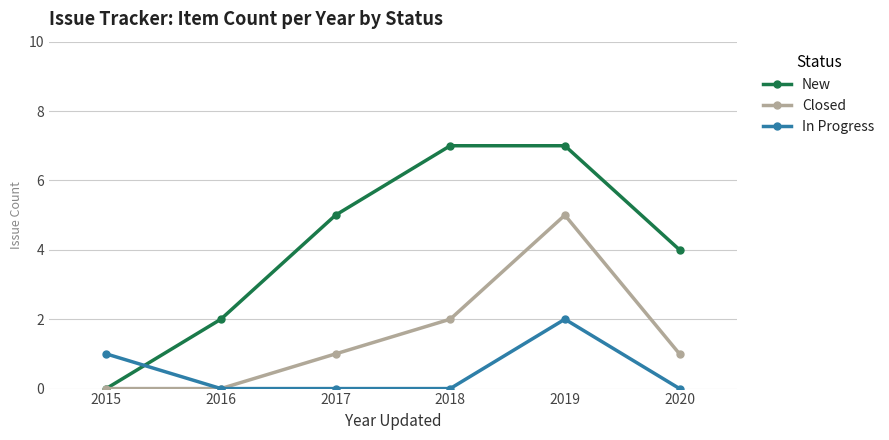

What is the difference between the maximum and minimum values in the In Progress series?

2